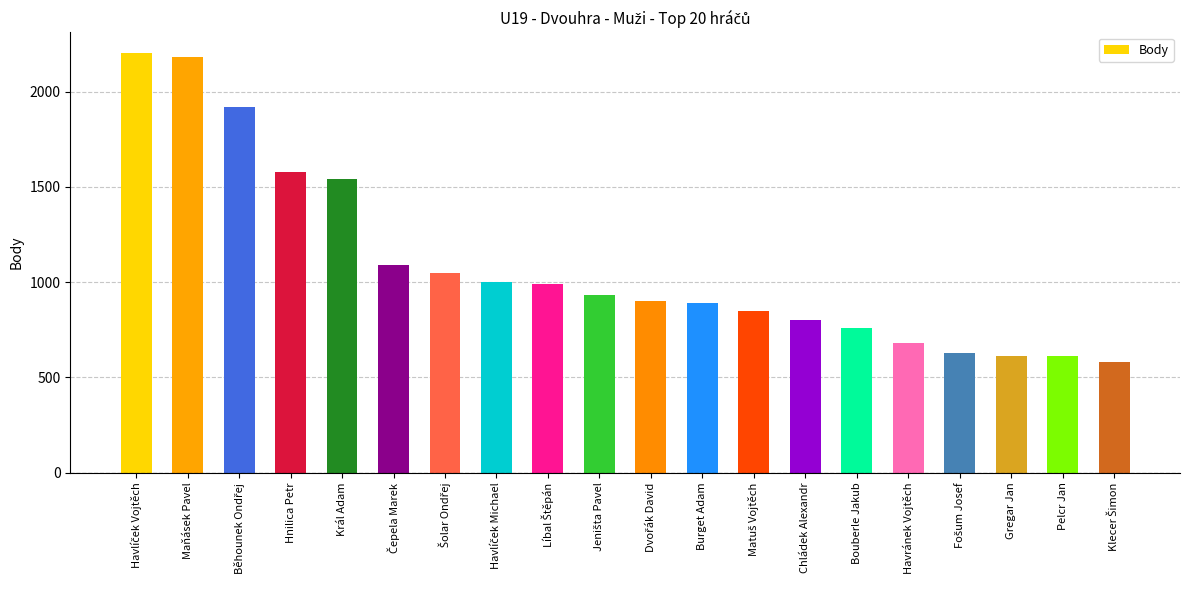

What value does the data have at Král Adam?

1540